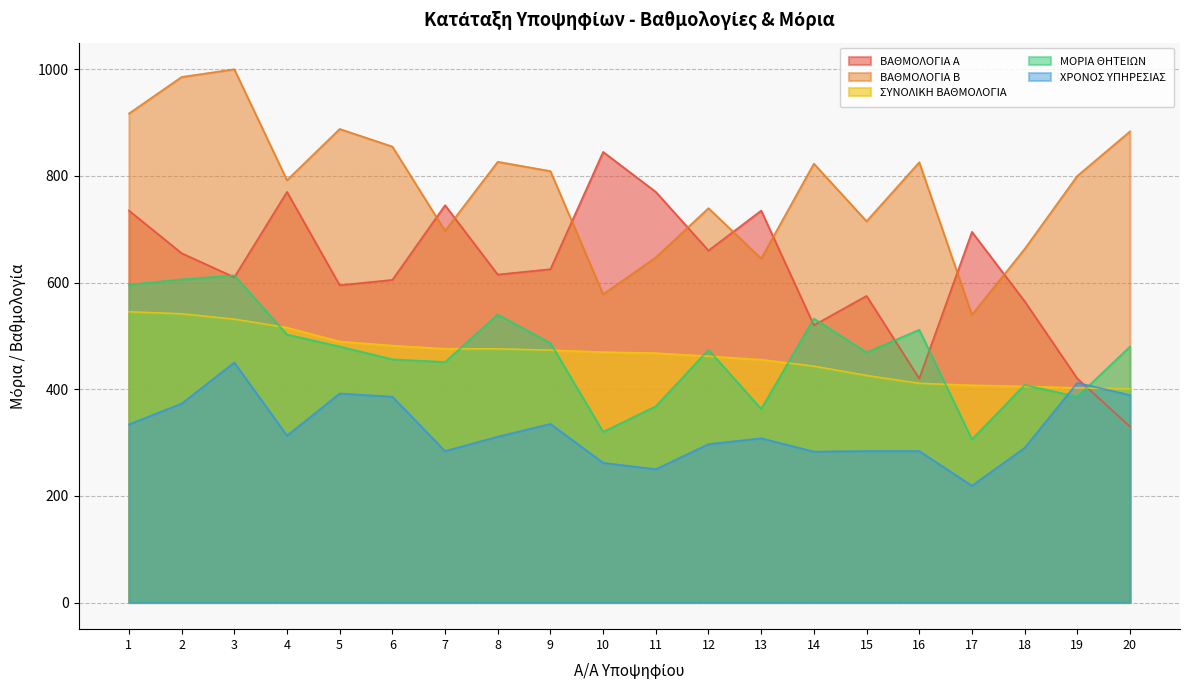

True or false: ΧΡΟΝΟΣ ΥΠΗΡΕΣΙΑΣ has a value of 284.0 at 7.

True